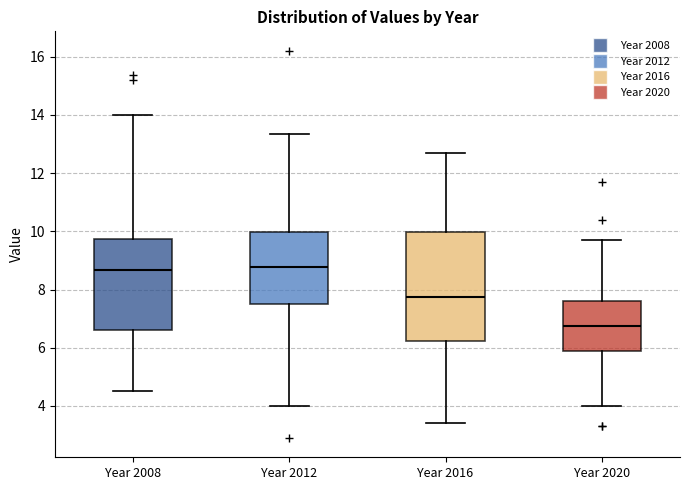

Reading left to right, transcribe this box plot: for each box, give where its median line is, the range the box spans, and where its two whiskers end, as read against the y-axis. The values are not printed on the chart, so give them approximately, as read against the axis.

Year 2008: median 8.6, box 6.6 to 9.8, whiskers 4.6 to 14.0
Year 2012: median 8.8, box 7.4 to 10.0, whiskers 4.0 to 13.4
Year 2016: median 7.8, box 6.2 to 10.0, whiskers 3.4 to 12.8
Year 2020: median 6.8, box 6.0 to 7.6, whiskers 4.0 to 9.8